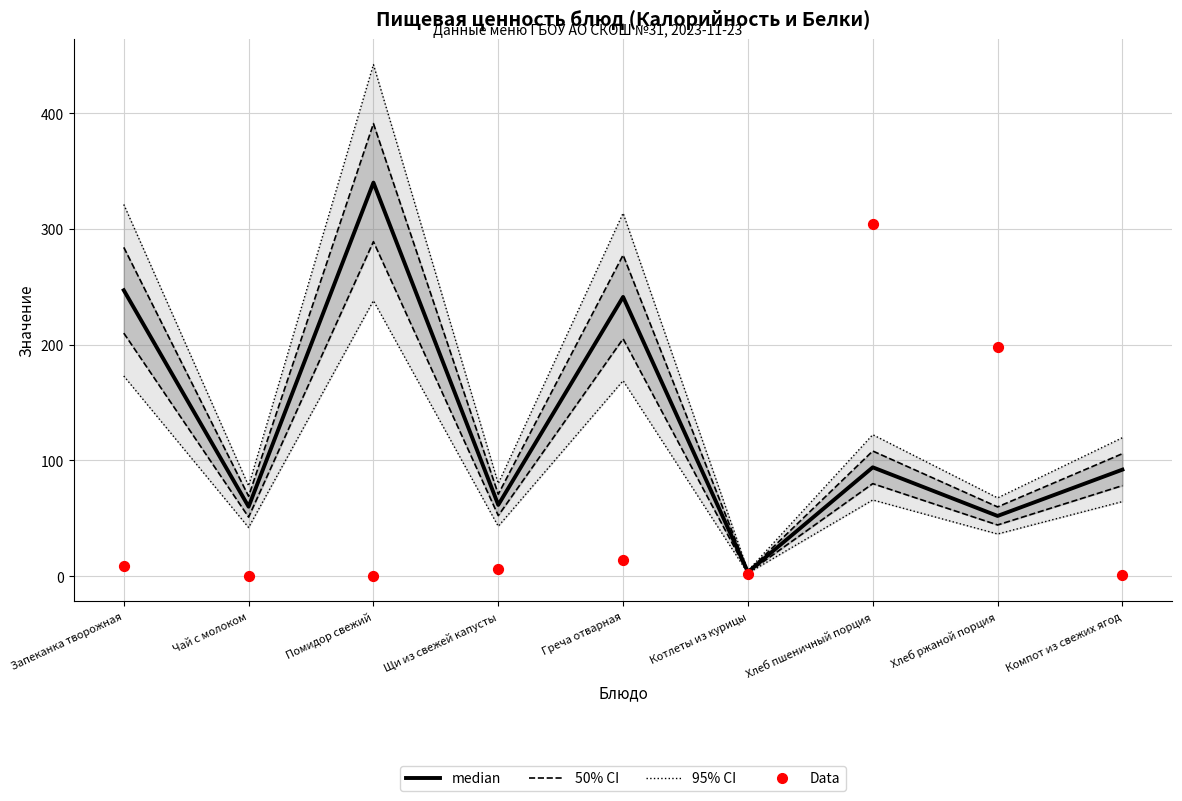

Which series has the widest spread of Y values?

median (Калорийность)